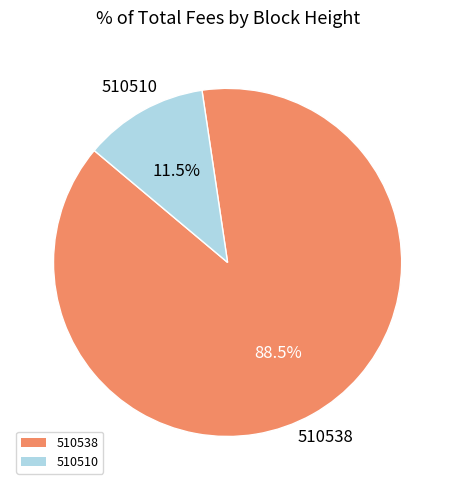

What is the majority slice?

510538